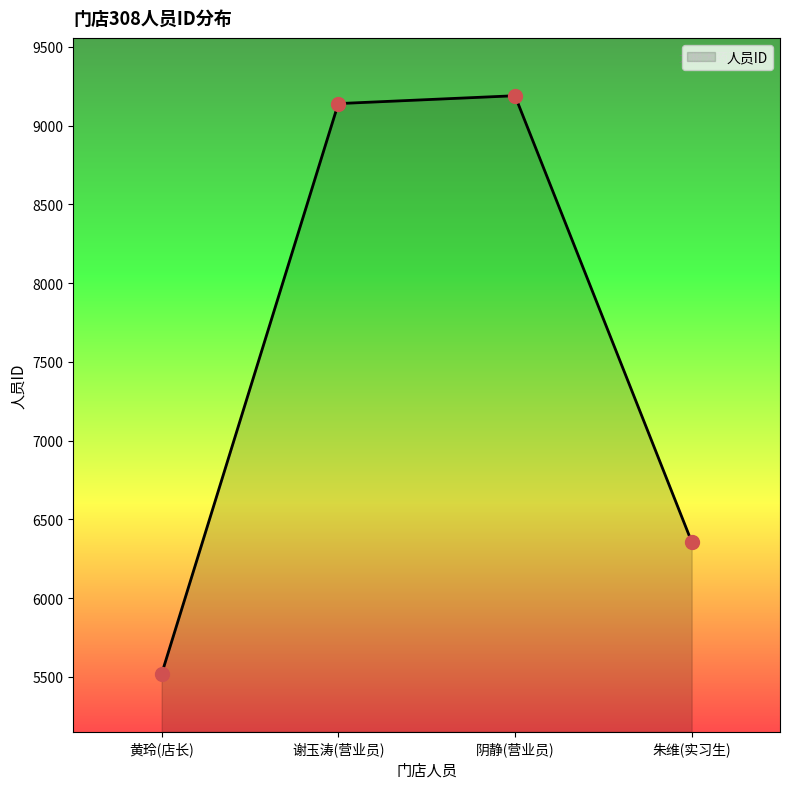

Which category has the highest value across all series?

阴静(营业员)